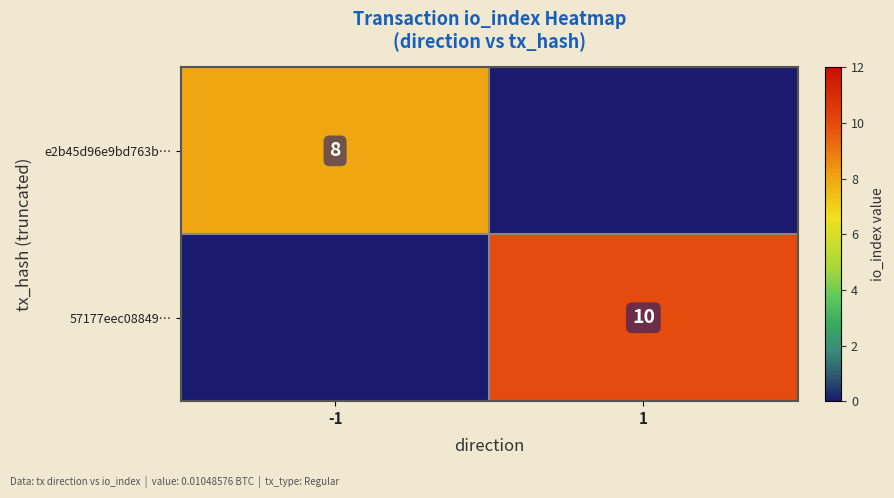

The value of 57177eec08849… at 1 is 10. True or false?

True